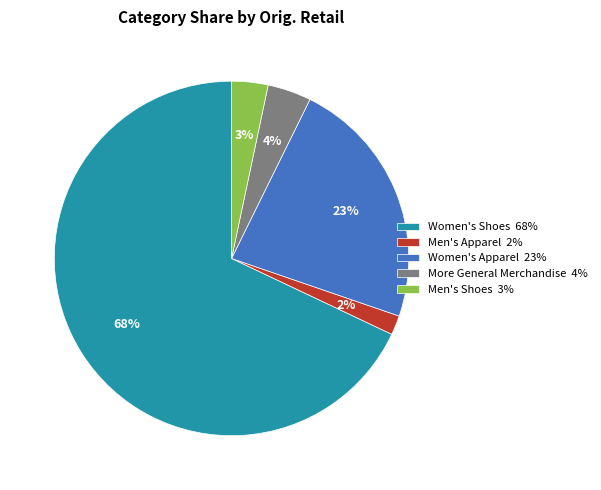

Is the sum of More General Merchandise 4% and Men's Apparel 2% greater than half?

No